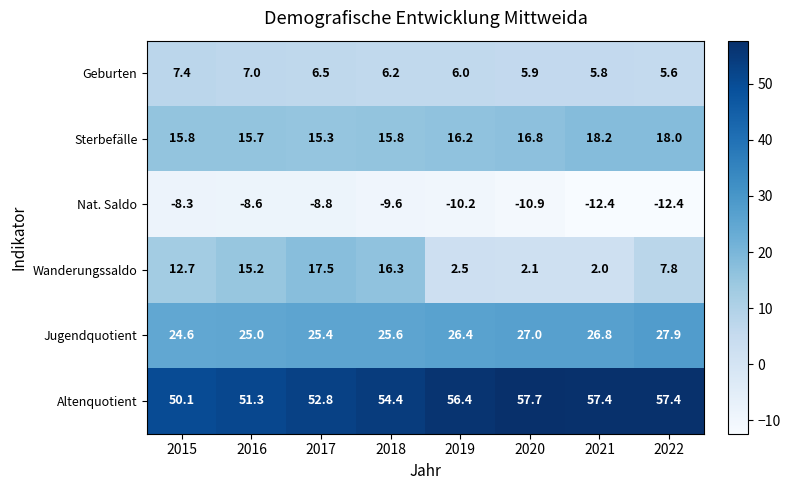

How many data points in Sterbefälle are less than 16?

4